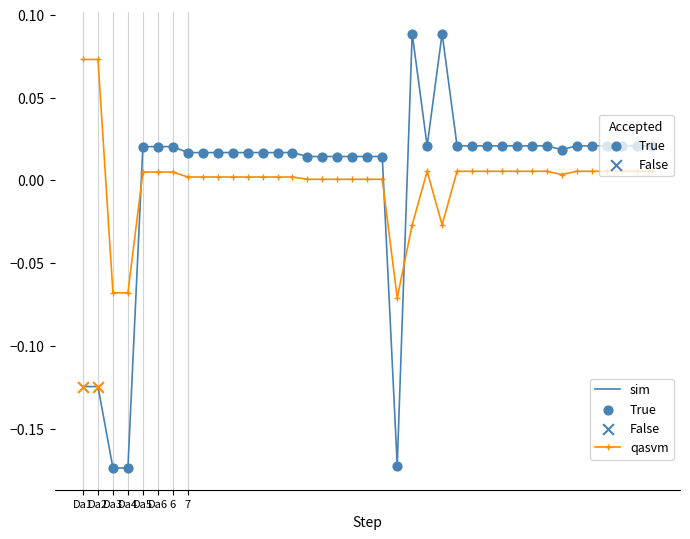

Which series has the largest range (max minus min)?

sim